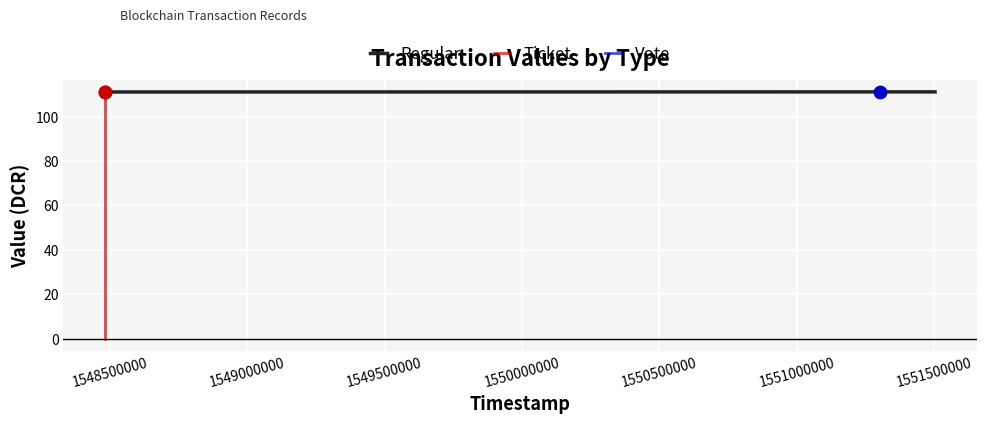

At how many categories does at least one series exceed 40?

2